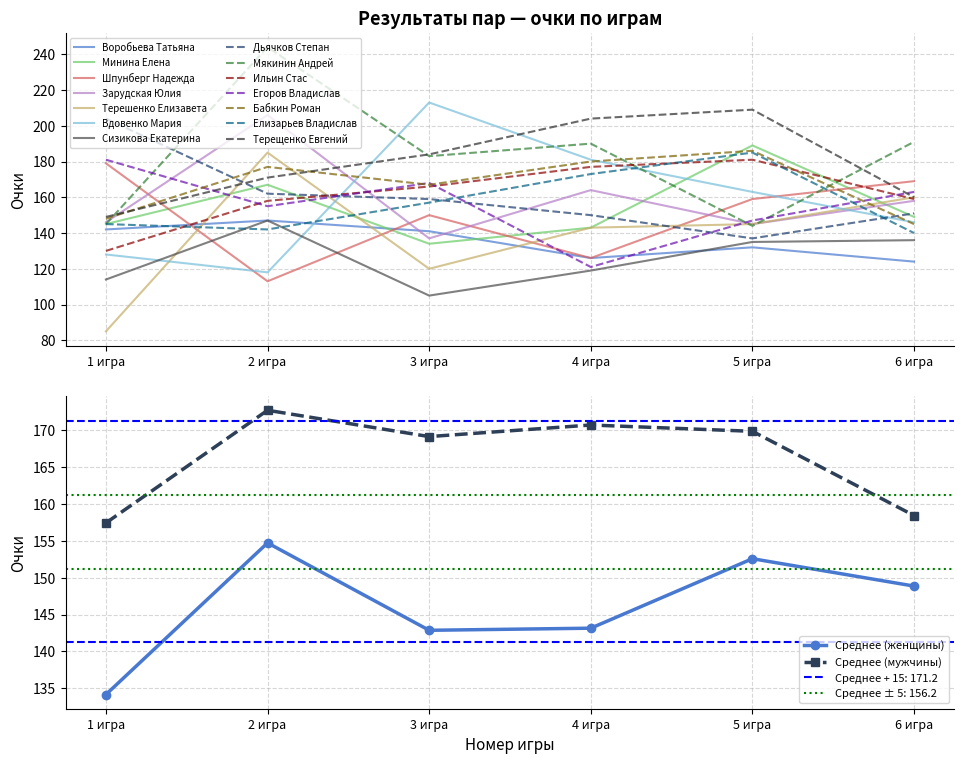

What is the minimum value for Вдовенко Мария?

118